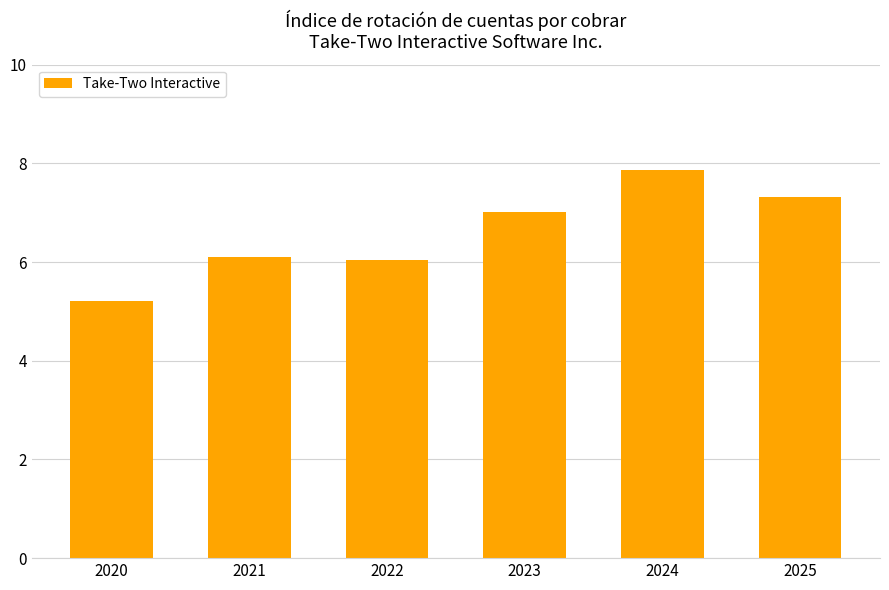

True or false: the data shows 2.5 at 2023.

False